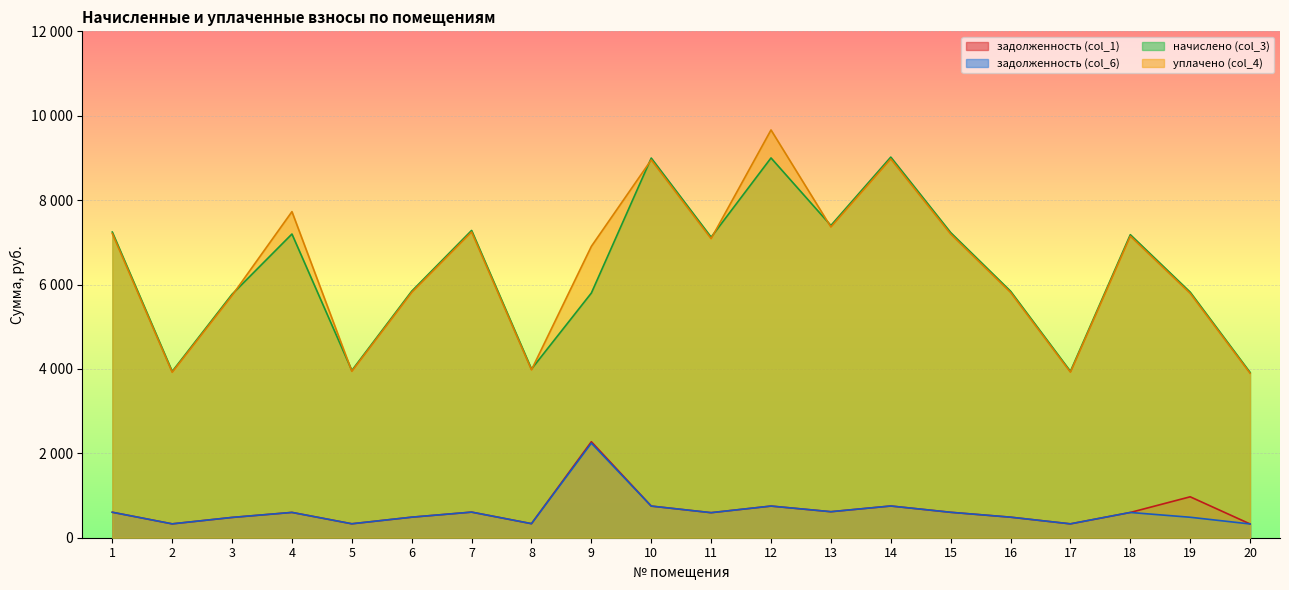

Reading left to right, extract all data points from this chart.

задолженность (col_1): 1=603.6	2=328.4	3=480.8	4=599.8	5=330.2	6=486.8	7=606.8	8=333.1	9=2274.8	10=749.7	11=593.5	12=750.0	13=616.6	14=751.6	15=602.6	16=486.8	17=328.5	18=598.4	19=969.9	20=326.4
задолженность (col_6): 1=603.6	2=328.4	3=480.8	4=599.8	5=330.2	6=486.8	7=606.8	8=333.1	9=2241.3	10=749.7	11=593.5	12=750.0	13=616.6	14=751.6	15=602.6	16=486.8	17=328.5	18=598.4	19=484.9	20=326.4
начислено (col_3): 1=7242.7	2=3940.2	3=5769.1	4=7197.2	5=3963.0	6=5842.1	7=7281.5	8=3997.2	9=5798.8	10=8996.5	11=7122.0	12=8999.9	13=7398.8	14=9019.3	15=7231.4	16=5842.1	17=3942.5	18=7181.3	19=5819.3	20=3916.3
уплачено (col_4): 1=7207.7	2=3921.2	3=5740.5	4=7727.5	5=3943.9	6=5813.9	7=7246.3	8=3977.9	9=6904.9	10=8953.1	11=7087.6	12=9663.0	13=7363.1	14=8975.8	15=7196.5	16=5813.9	17=3923.4	18=7146.6	19=5791.2	20=3897.4